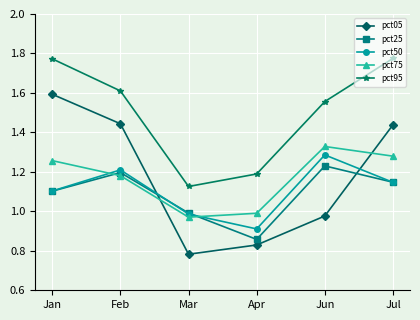

True or false: pct05 and pct95 cross at least once.

False